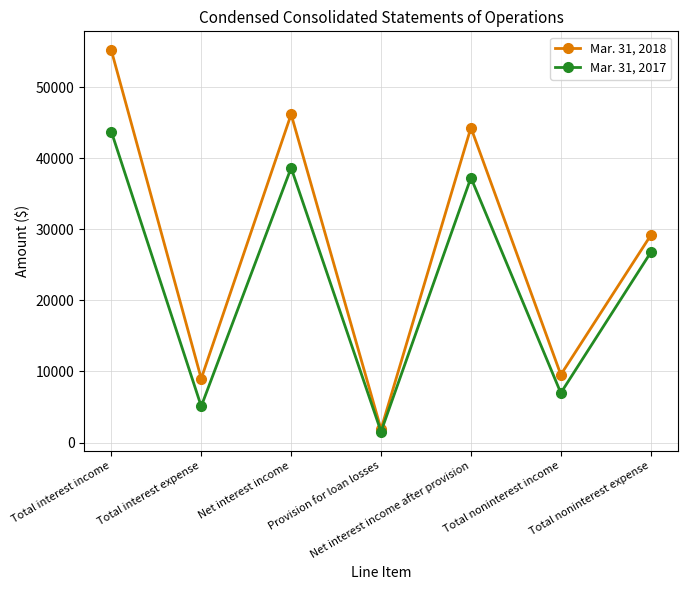

Is it true that Mar. 31, 2018 equals 44300 at Net interest income after provision?

True